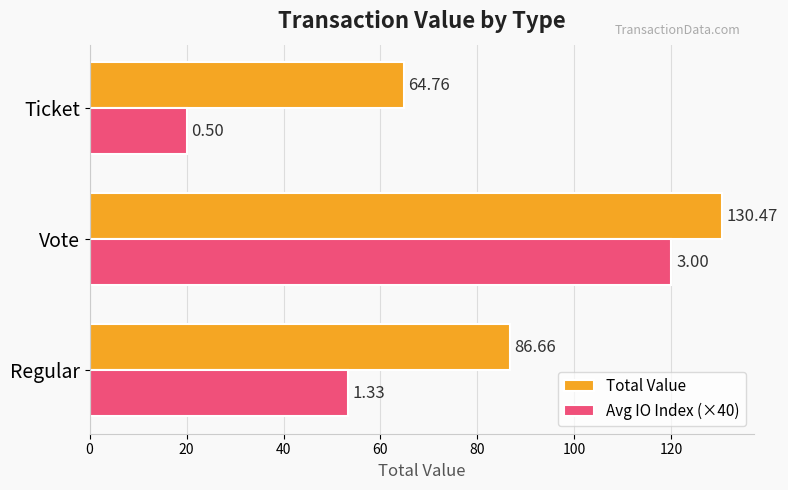

Rank the series by their maximum value, from highest to lowest.

Total Value, Avg IO Index (×40)